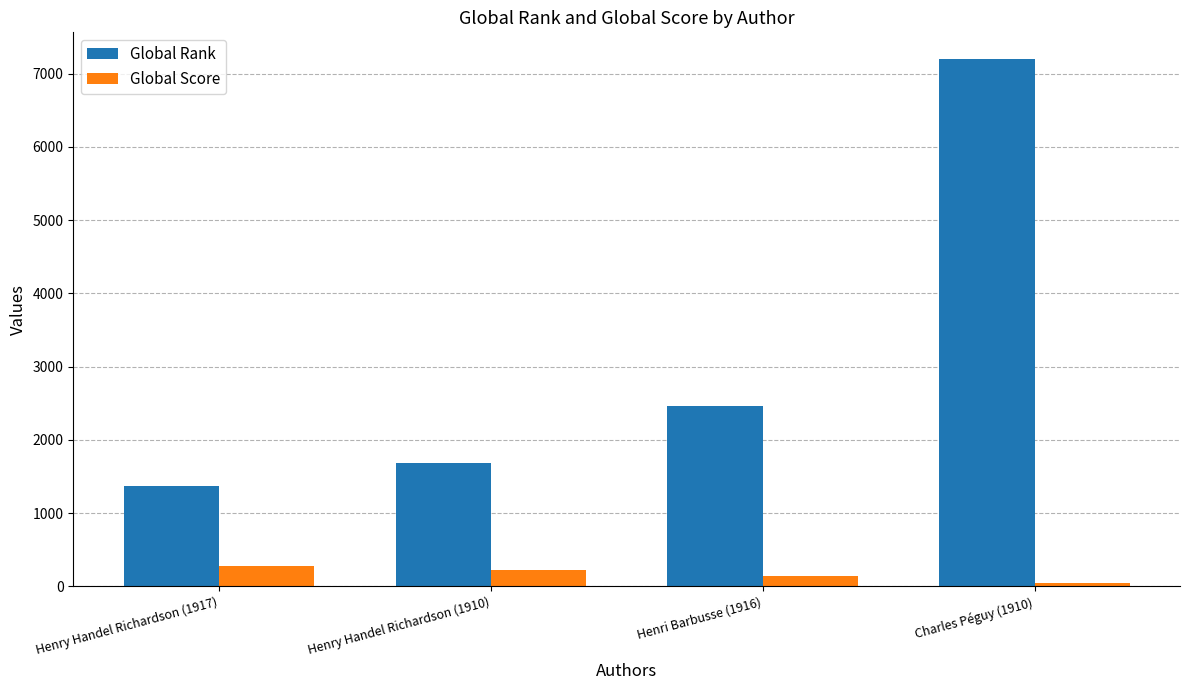

What is the sum of the Global Rank values at Henri Barbusse (1916) and Henry Handel Richardson (1910)?

4145